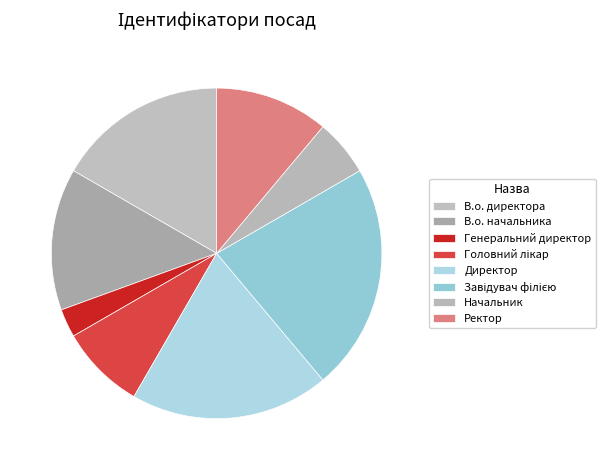

Do Начальник and Завідувач філією together represent more than half of the pie?

No